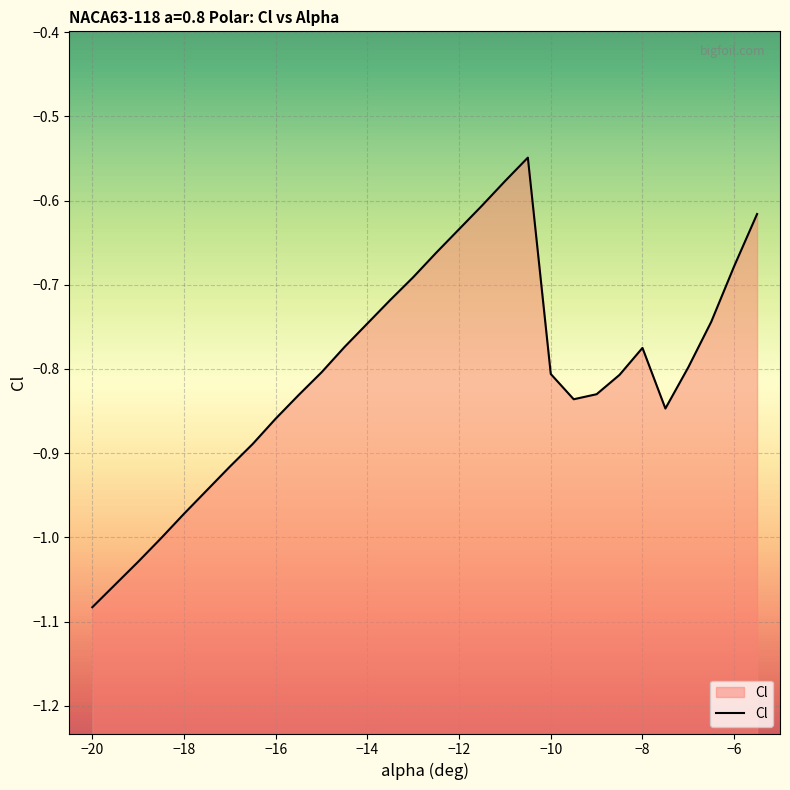

What is the average value?

-0.8